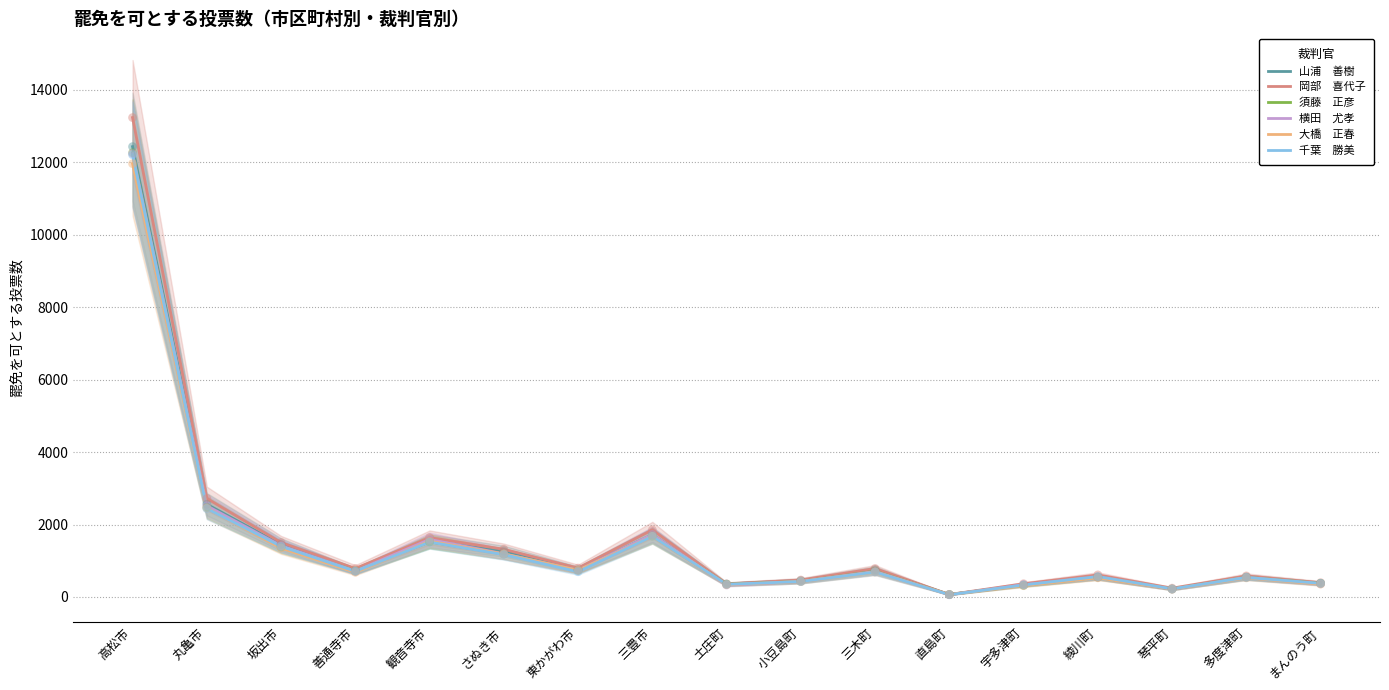

Which series reaches the minimum Y coordinate?

横田　尤孝